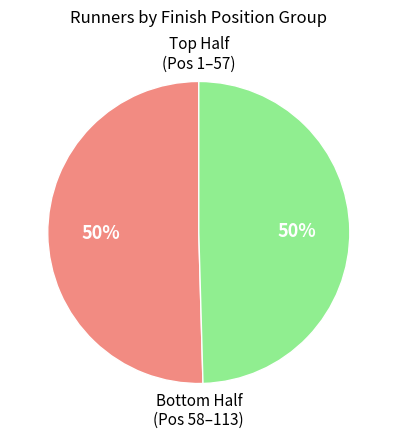

To the nearest percent, what is the average slice percentage?

50%